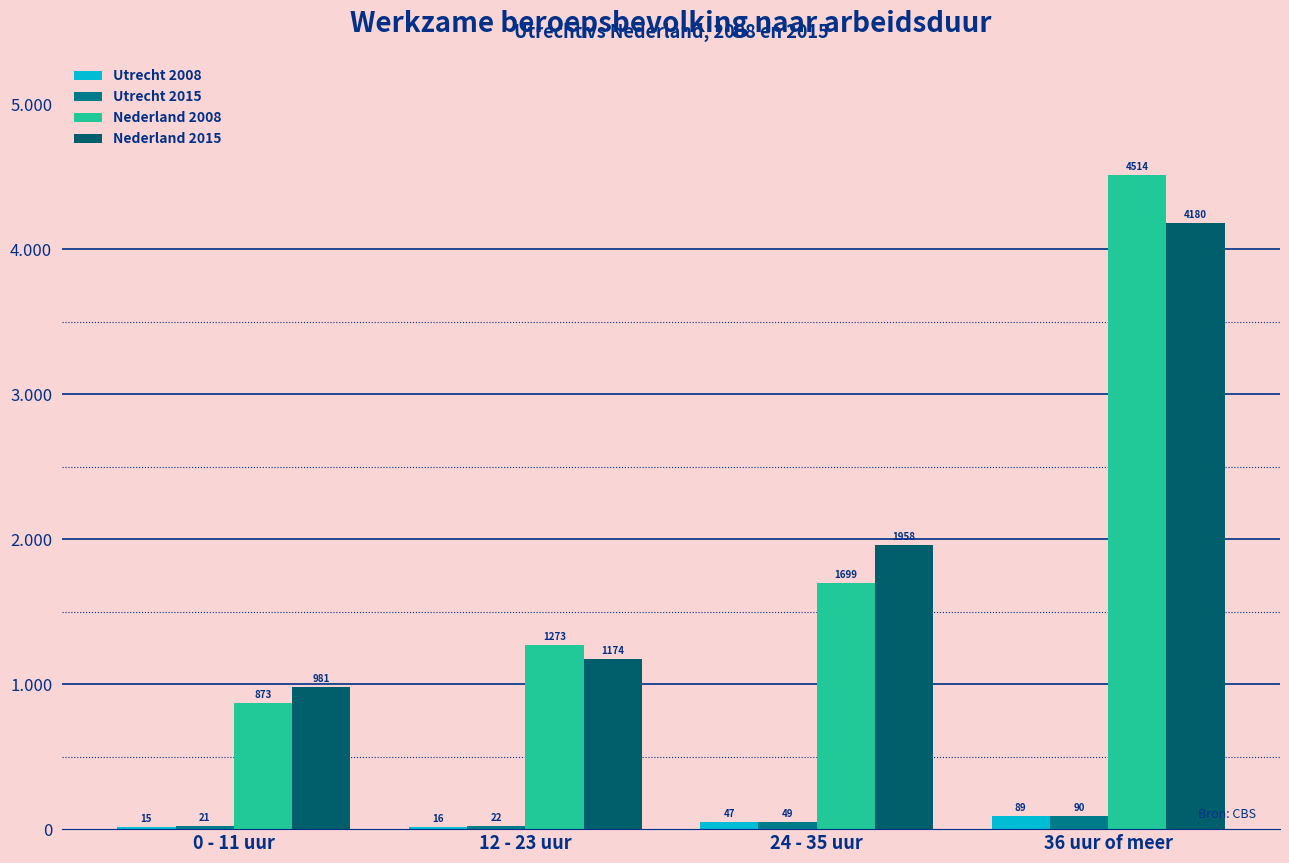

Is it true that Nederland 2008 equals 1403 at 0 - 11 uur?

False